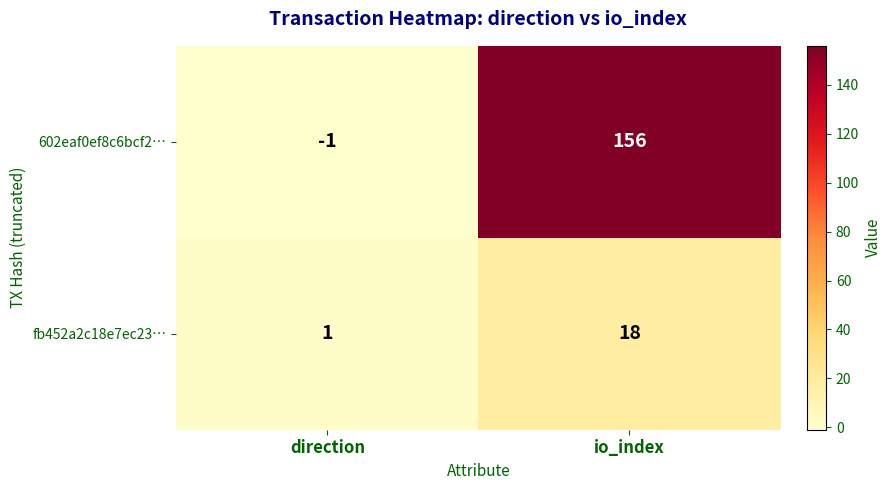

True or false: 602eaf0ef8c6bcf2… has a value of 156 at io_index.

True